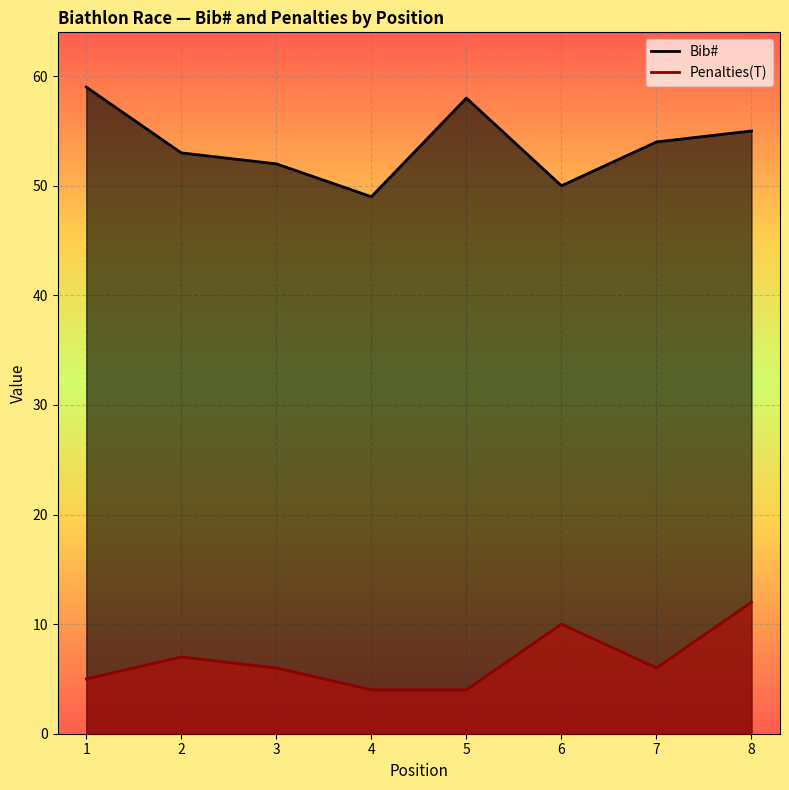

True or false: Penalties(T) and Bib# cross at least once.

False